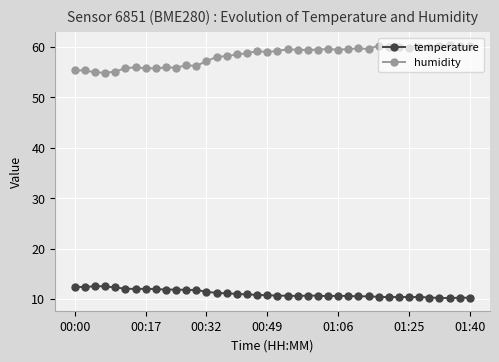

What is the sum of all humidity values?

2326.9